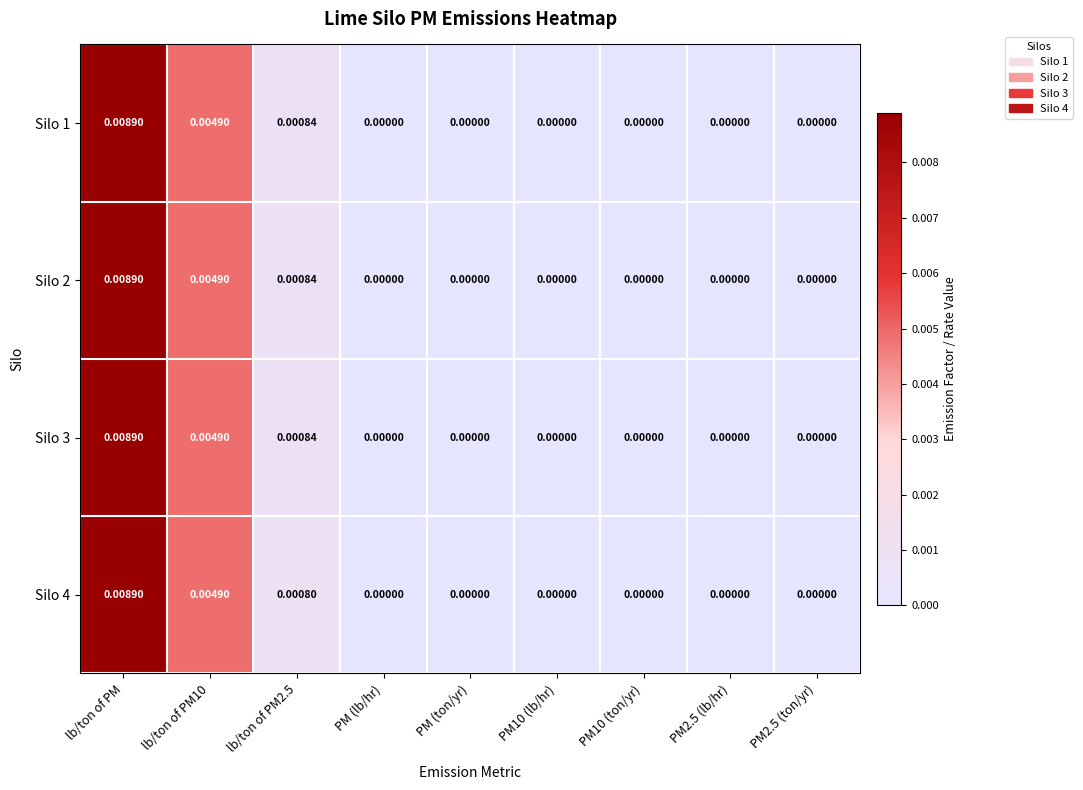

How many positive values does the Silo 2 series have?

3